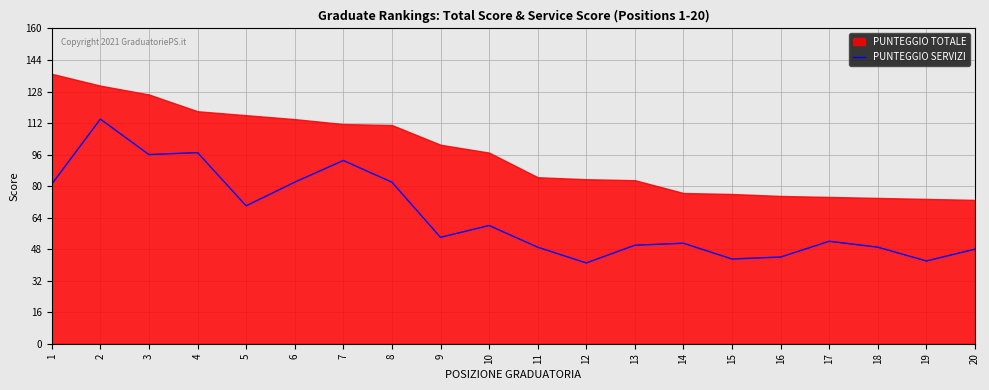

Where is the data nearest to the value 77?

1